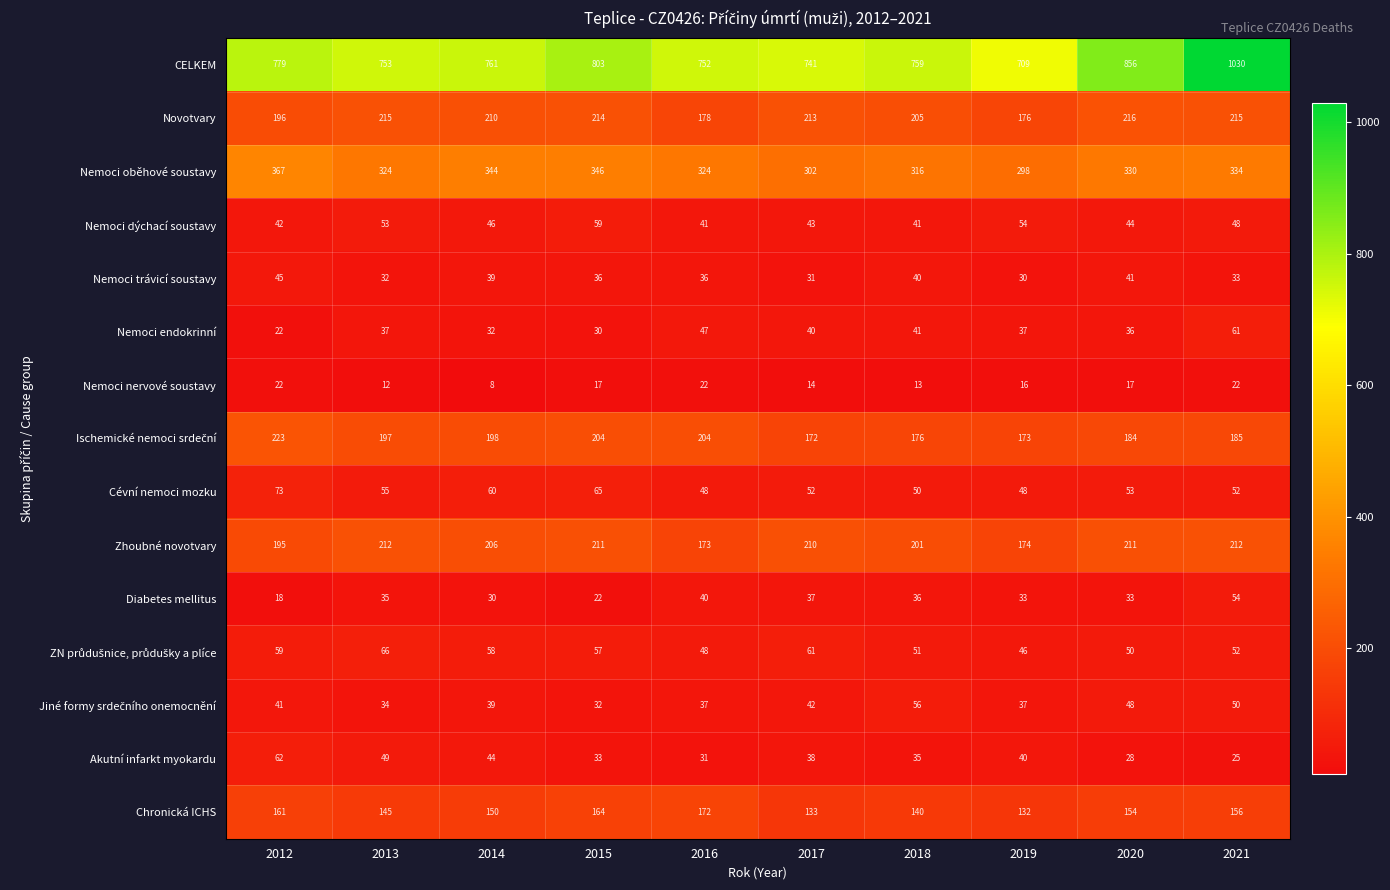

Which series has the largest total across all categories?

CELKEM